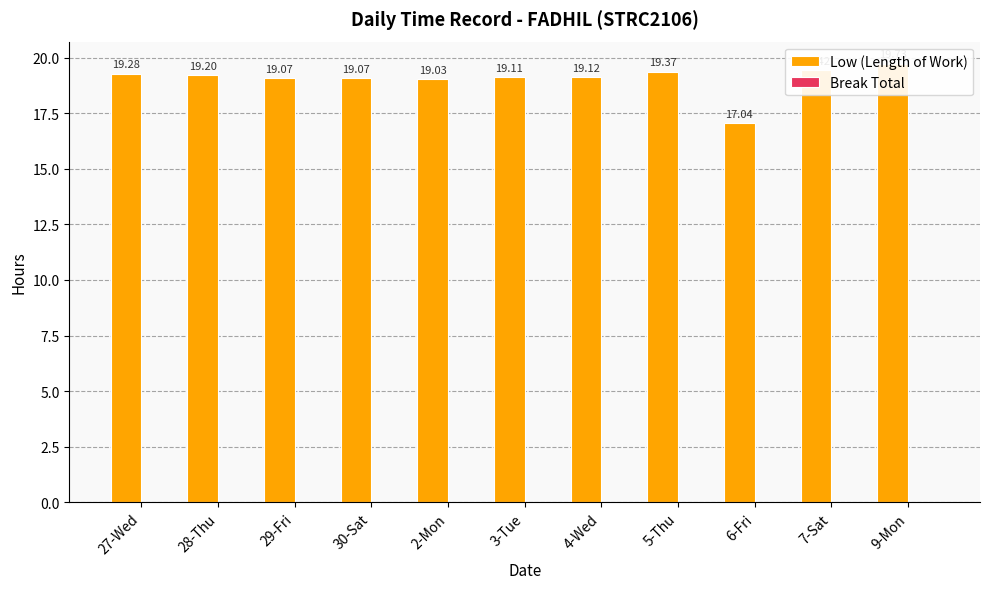

The value of Low (Length of Work) at 6-Fri is 17.0. True or false?

True